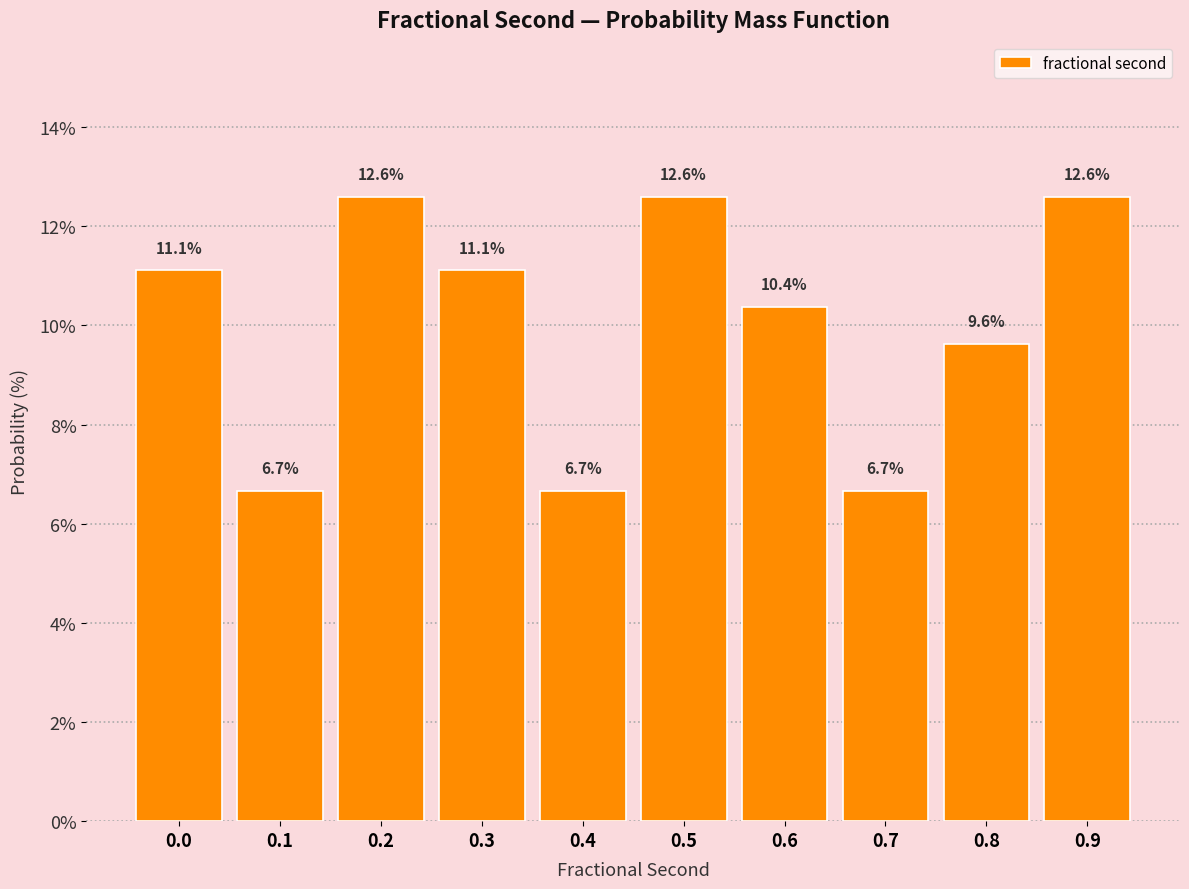

Reading right to left, transcribe all the data shown in this chart.

0.9=12.6	0.8=9.6	0.7=6.7	0.6=10.4	0.5=12.6	0.4=6.7	0.3=11.1	0.2=12.6	0.1=6.7	0.0=11.1